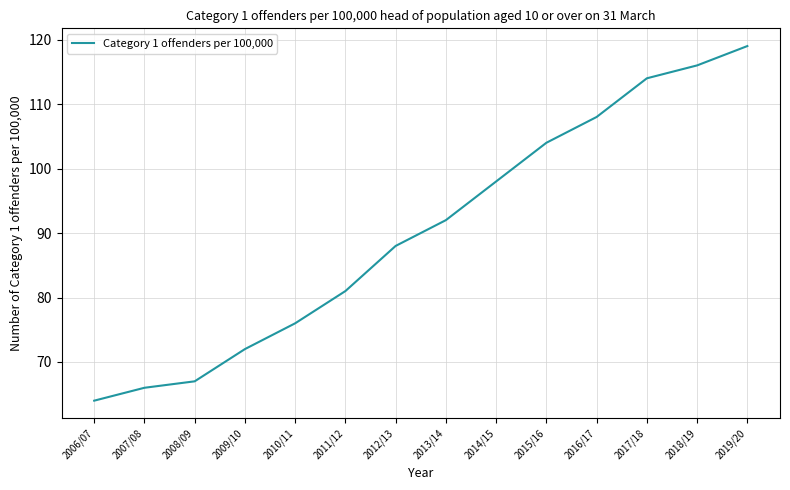

Which label corresponds to the smallest value in the chart?

2006/07